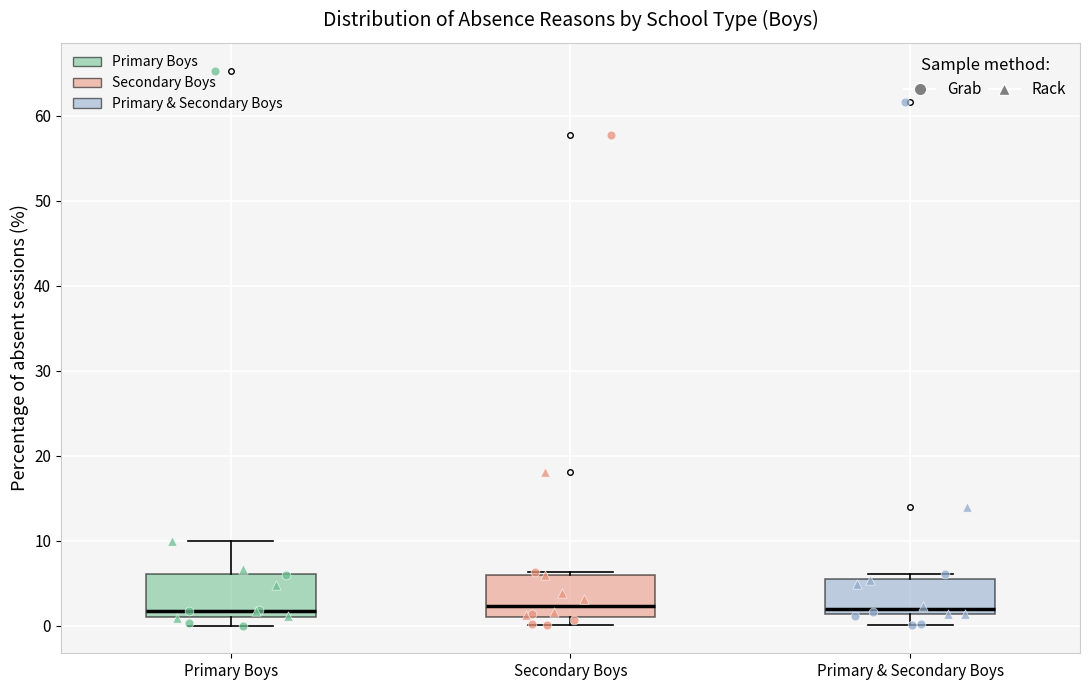

Reading left to right, read every box against the y-axis: the position of its median line, the range the box covers, and the ends of its whiskers. The values are not printed on the chart, so give them approximately, as read against the axis.

Primary Boys: median 2, box 1 to 6, whiskers 0 to 10
Secondary Boys: median 2, box 1 to 6, whiskers 0 to 6
Primary & Secondary Boys: median 2, box 1 to 6, whiskers 0 to 6 (just above the box's upper edge)